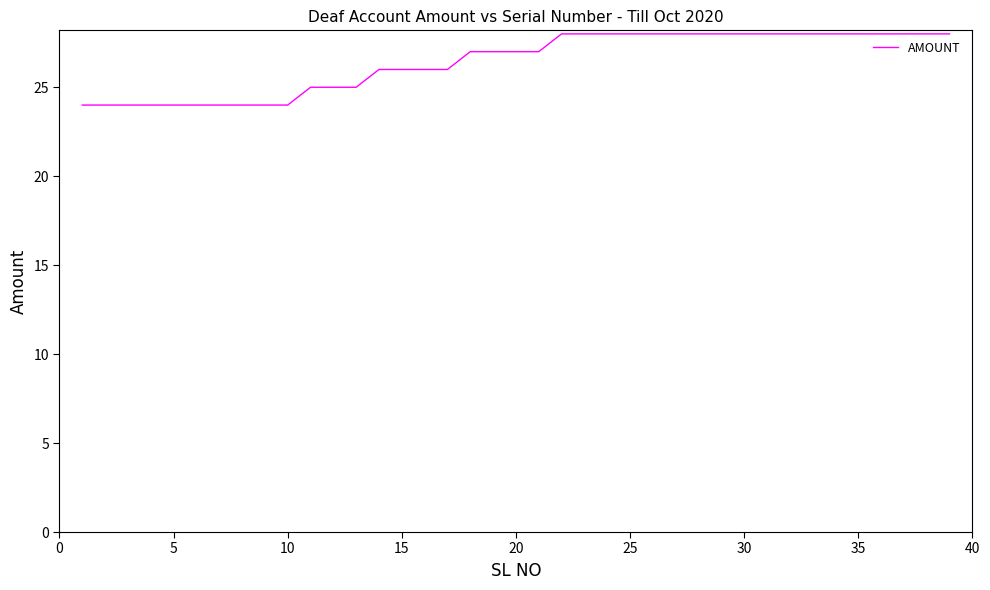

What is the maximum value shown in the chart?

28